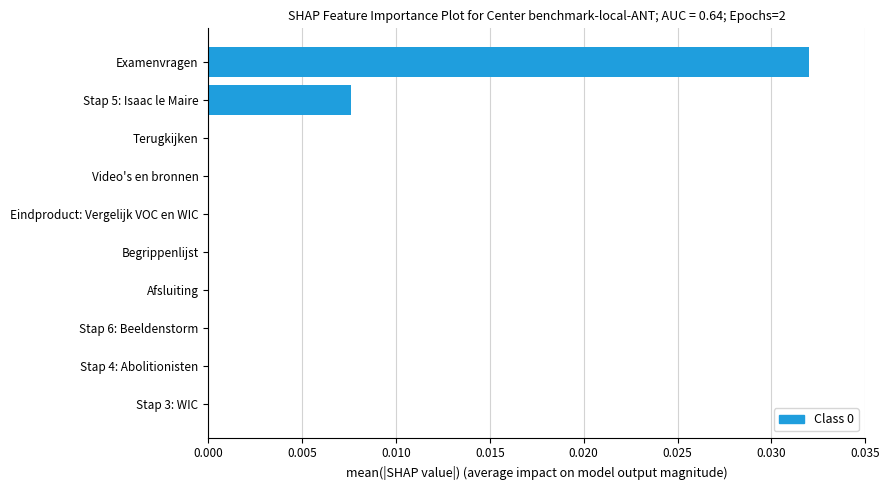

The value at Begrippenlijst is 0.0. True or false?

True